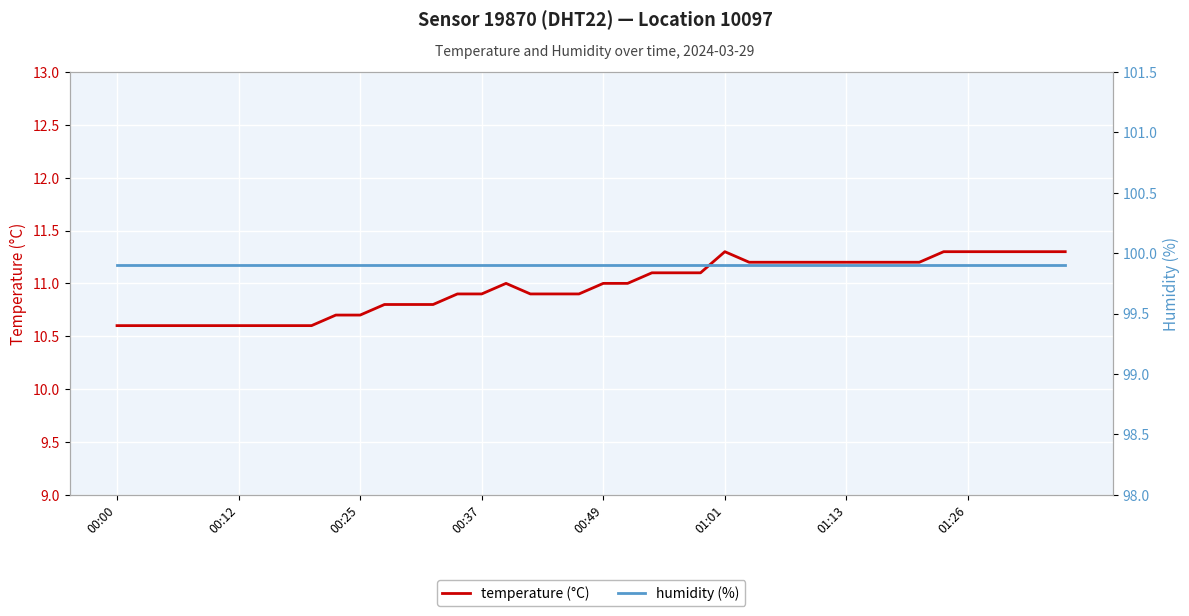

Which series has the largest total across all categories?

humidity (%)